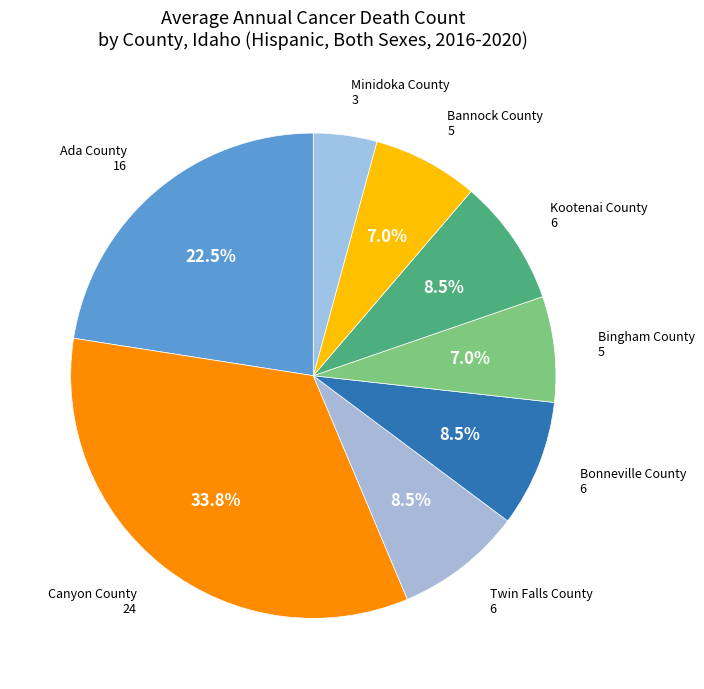

Is the sum of Kootenai County and Ada County greater than half?

No